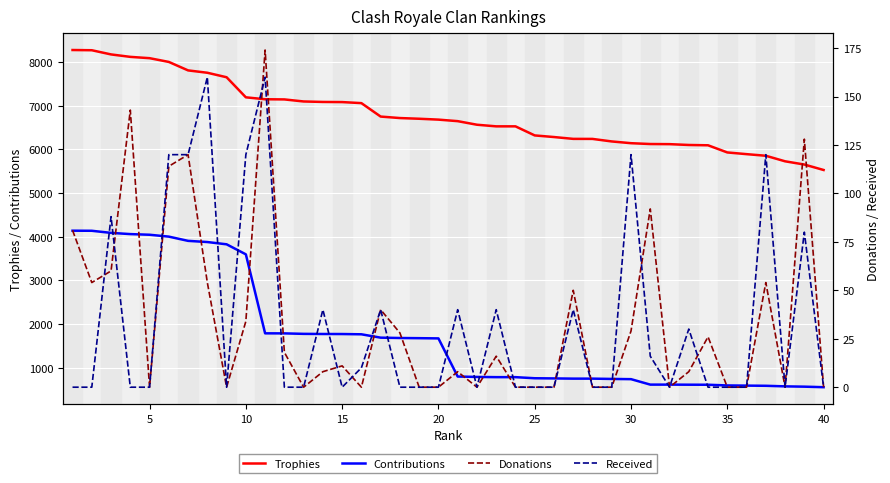

How many values in the Trophies series are below 6684?

20